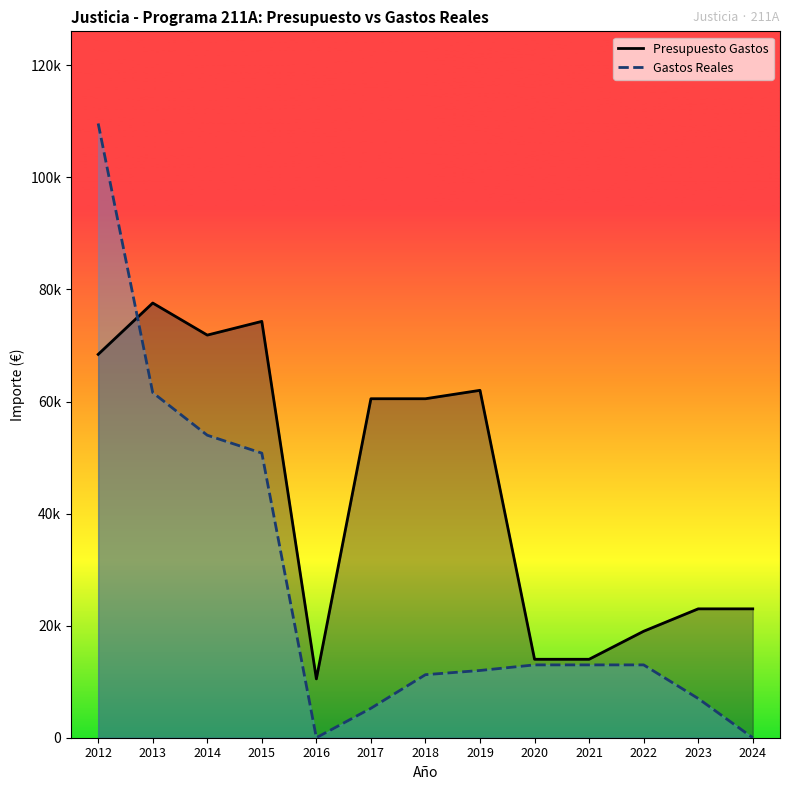

Reading left to right, transcribe all the data shown in this chart.

Presupuesto Gastos: 2012=68416.0	2013=77580.0	2014=71857.0	2015=74305.0	2016=10500.0	2017=60500.0	2018=60500.0	2019=62000.0	2020=14000.0	2021=14000.0	2022=19000.0	2023=23000.0	2024=23000.0
Gastos Reales: 2012=109626.2	2013=61592.6	2014=53986.8	2015=50792.0	2016=0.0	2017=5250.0	2018=11250.0	2019=12000.0	2020=13000.0	2021=13000.0	2022=13000.0	2023=7000.0	2024=0.0